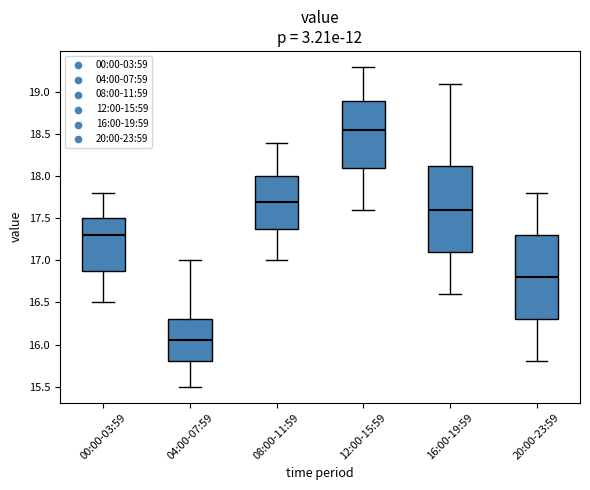

Where does the median line of the box for 04:00-07:59 sit on the y-axis? The values are not printed on the chart, so give them approximately, as read against the axis.

16.05